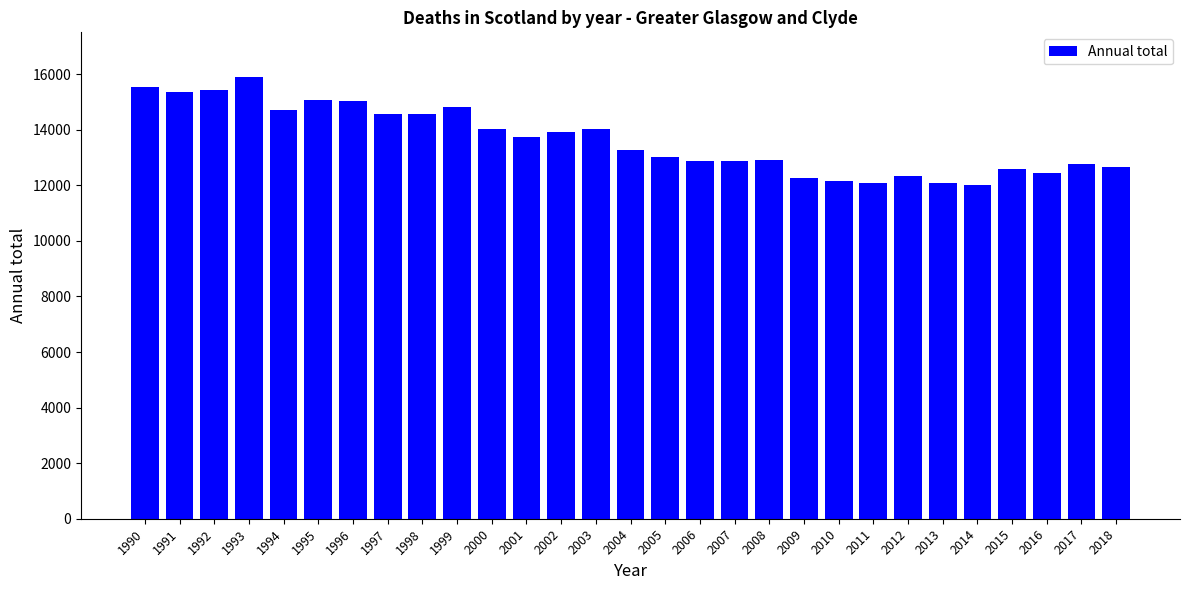

True or false: the data shows 19062 at 2001.

False